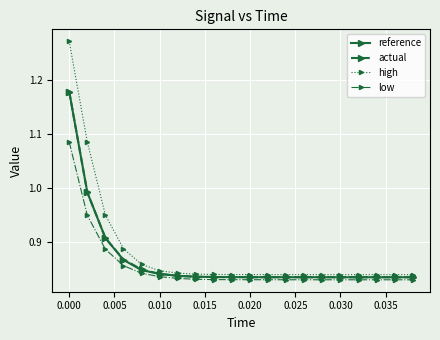

How many distinct data groups are displayed?

4